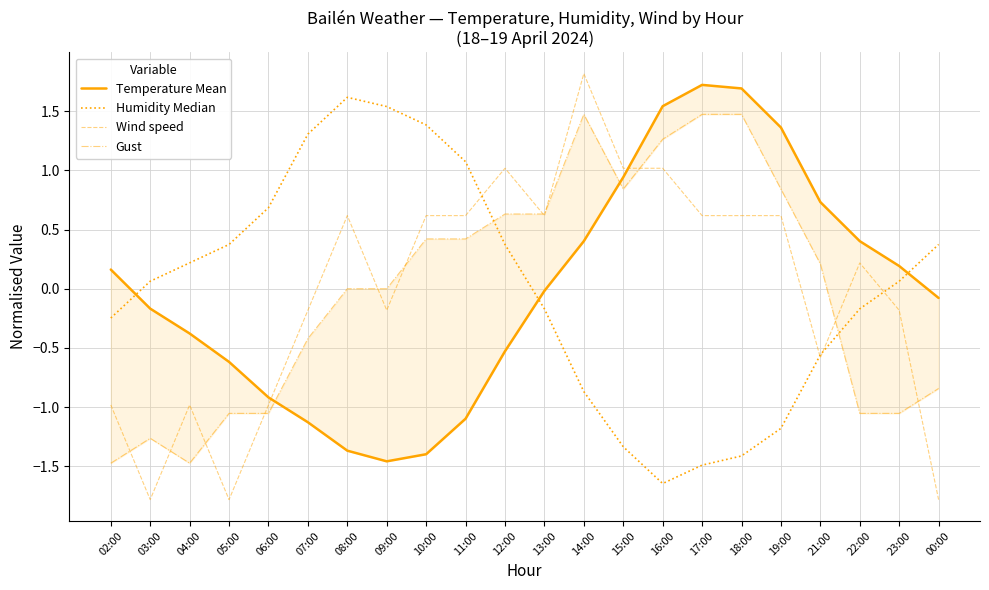

Rank the series at 05:00 from lowest to highest value.

Wind speed, Gust, Temperature Mean, Humidity Median